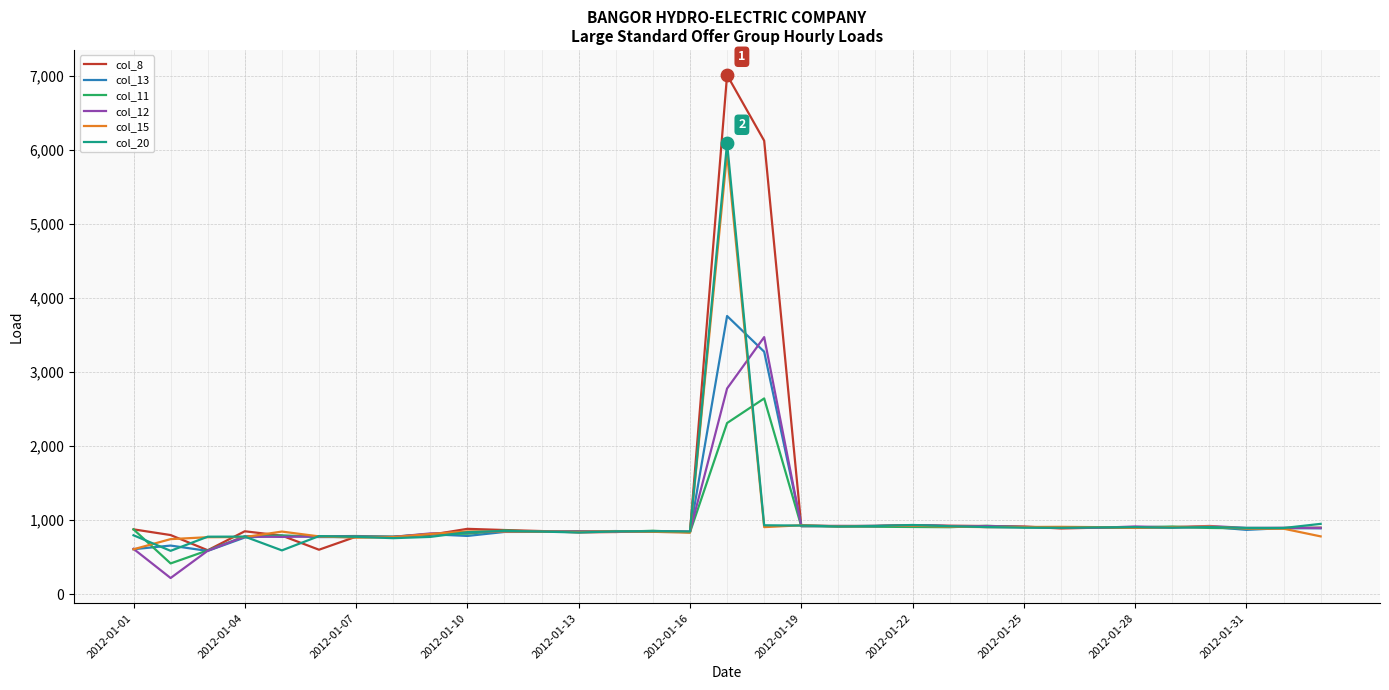

Which series has the largest total across all categories?

col_8